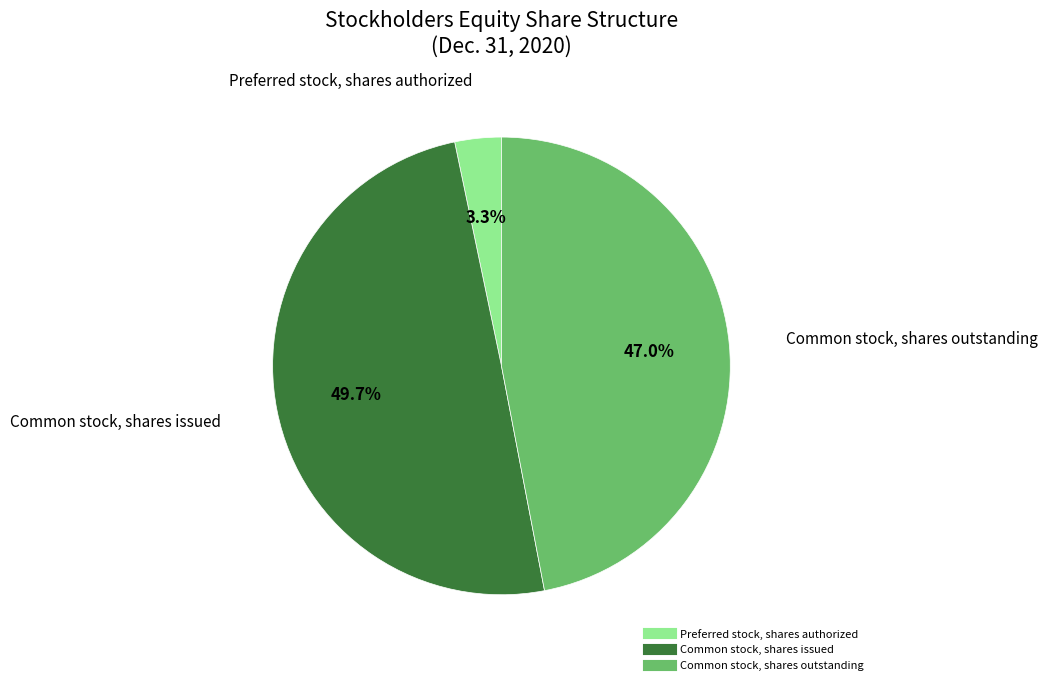

What is the ratio of the value at Common stock, shares outstanding to the value at Common stock, shares issued?

0.9